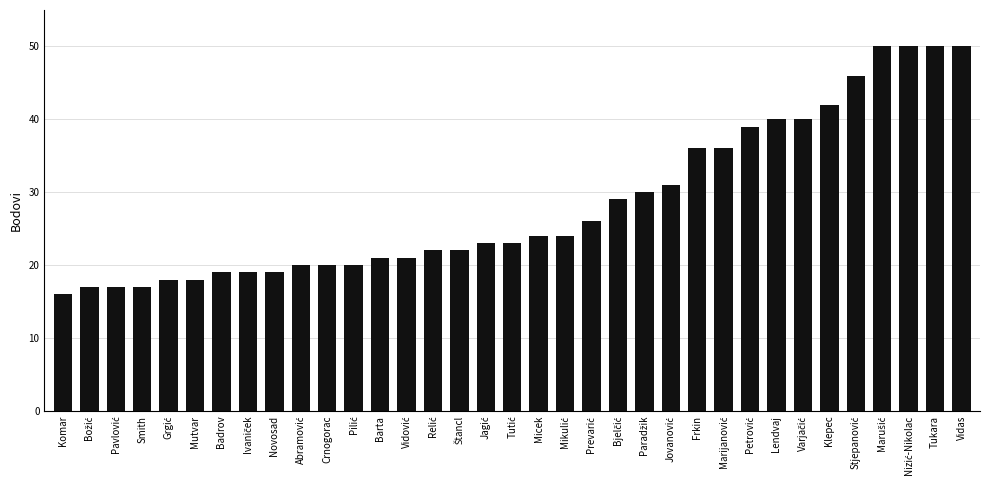

What position from the left is Micek?

19